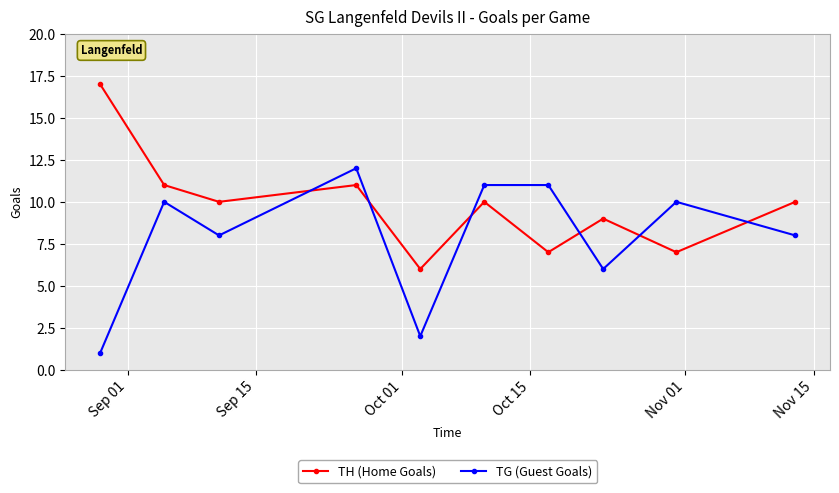

List the series in order of their peak value, lowest first.

TG (Guest Goals), TH (Home Goals)